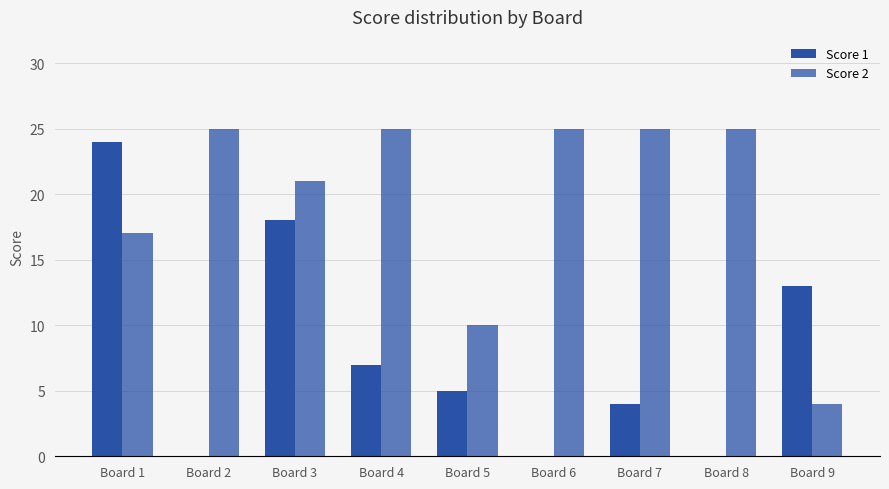

Reading left to right, what are all the values shown in this chart?

Score 1: 24	0	18	7	5	0	4	0	13
Score 2: 17	25	21	25	10	25	25	25	4